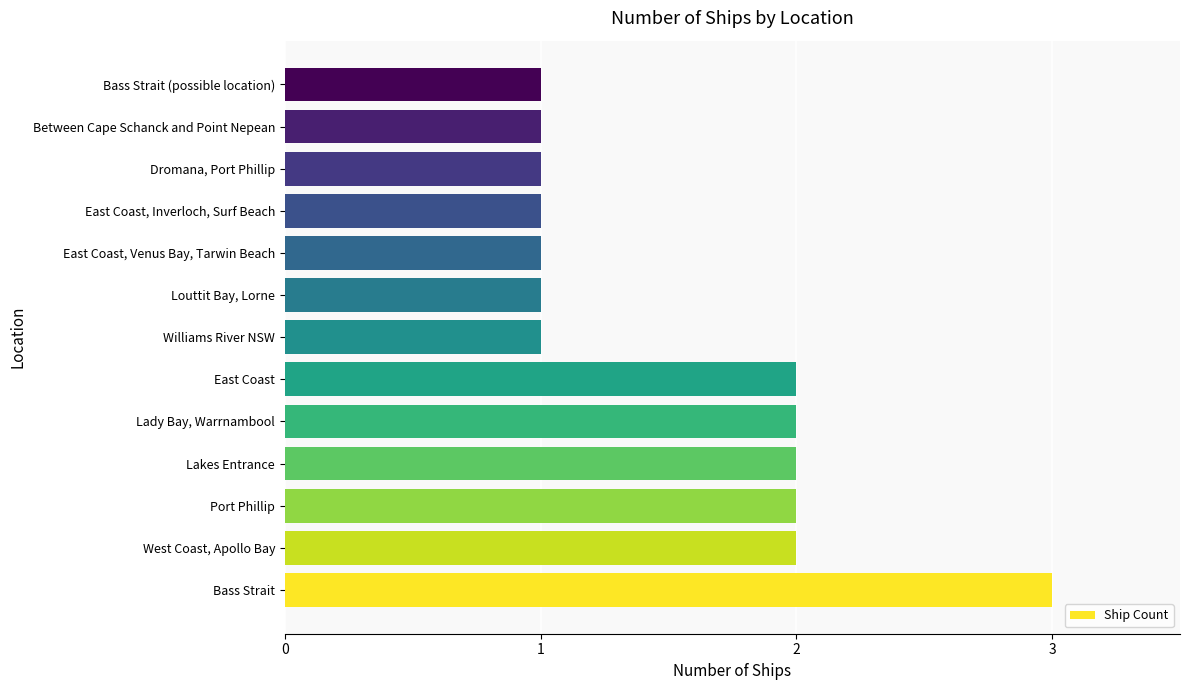

How many bars are there in total?

13